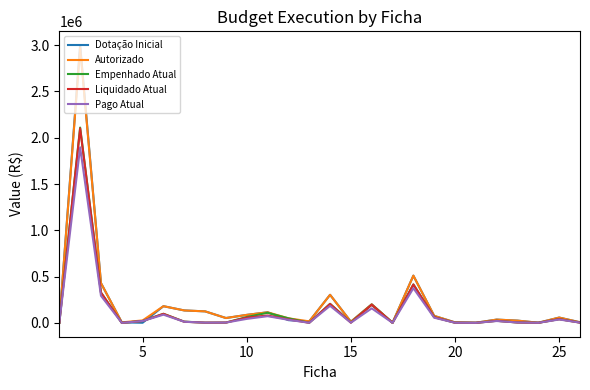

What is the highest value of the Liquidado Atual series?

2100926.8